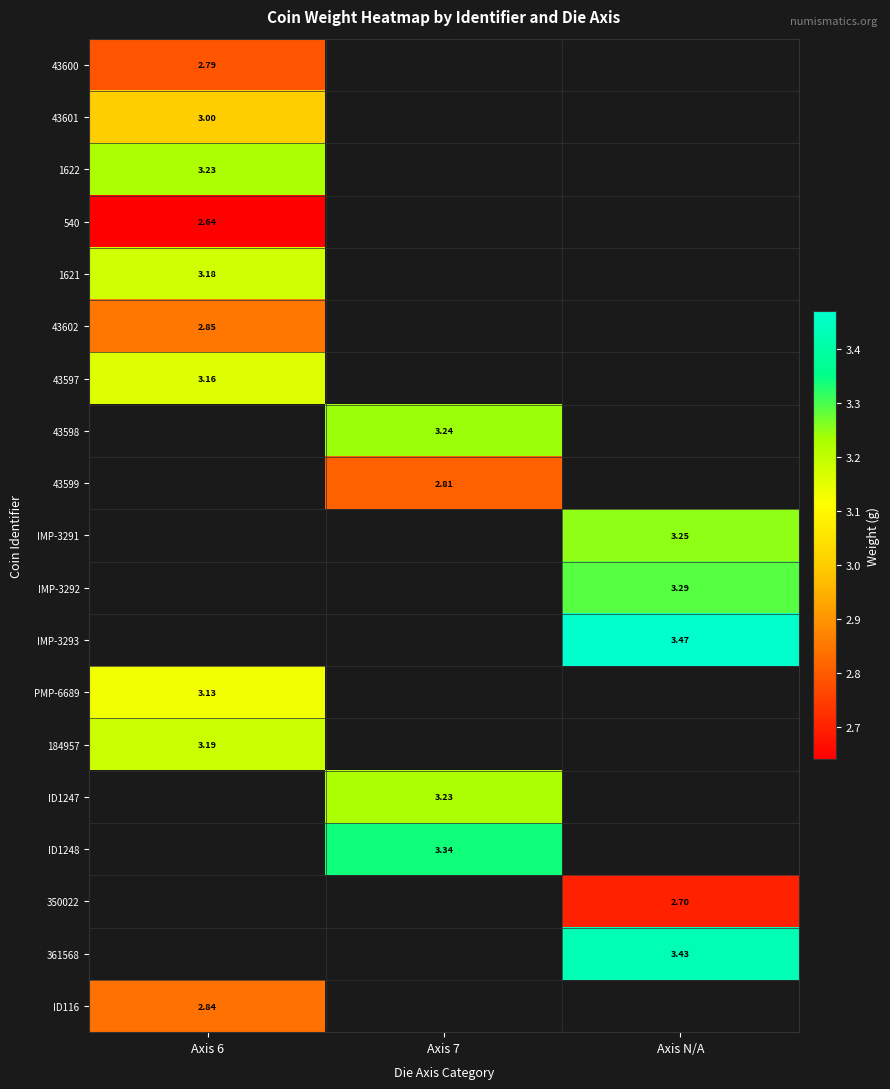

What is the minimum value shown in the chart?

2.6